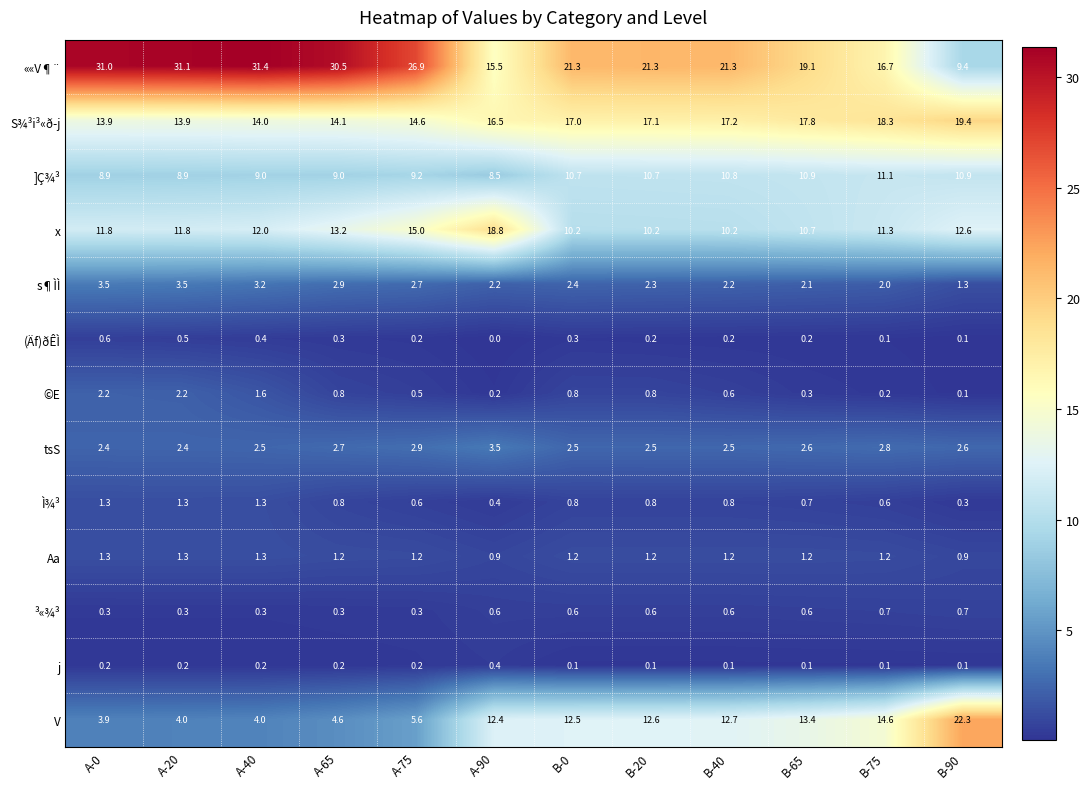

Which label corresponds to the largest value in the chart?

A-40